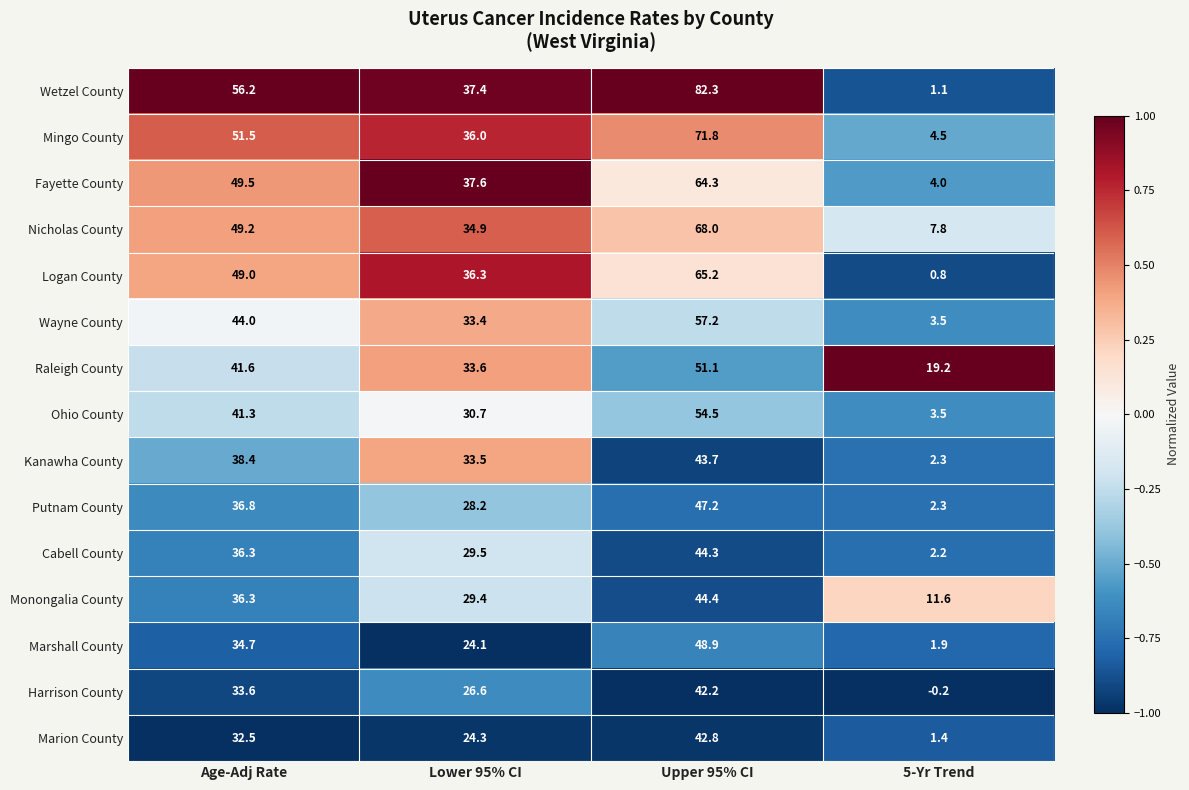

List the series in order of their peak value, highest first.

Wetzel County, Mingo County, Nicholas County, Logan County, Fayette County, Wayne County, Ohio County, Raleigh County, Marshall County, Putnam County, Monongalia County, Cabell County, Kanawha County, Marion County, Harrison County